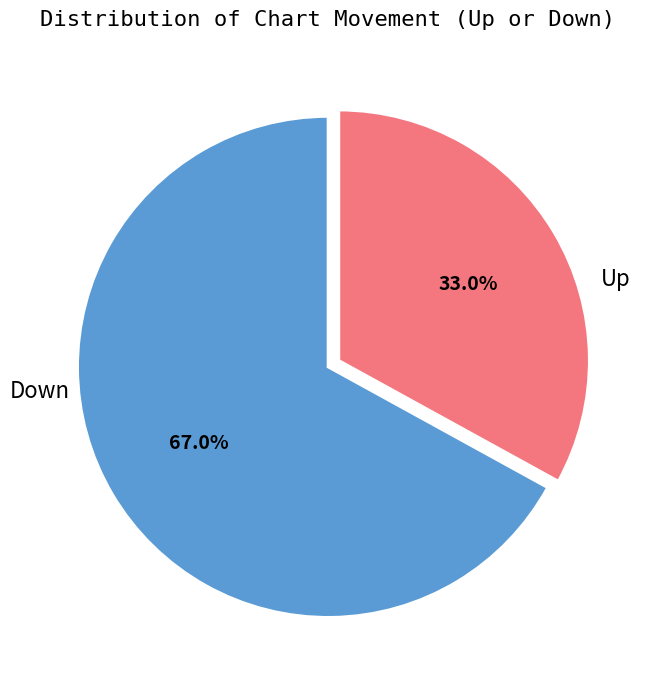

Is there any slice that represents more than half of the pie?

Yes